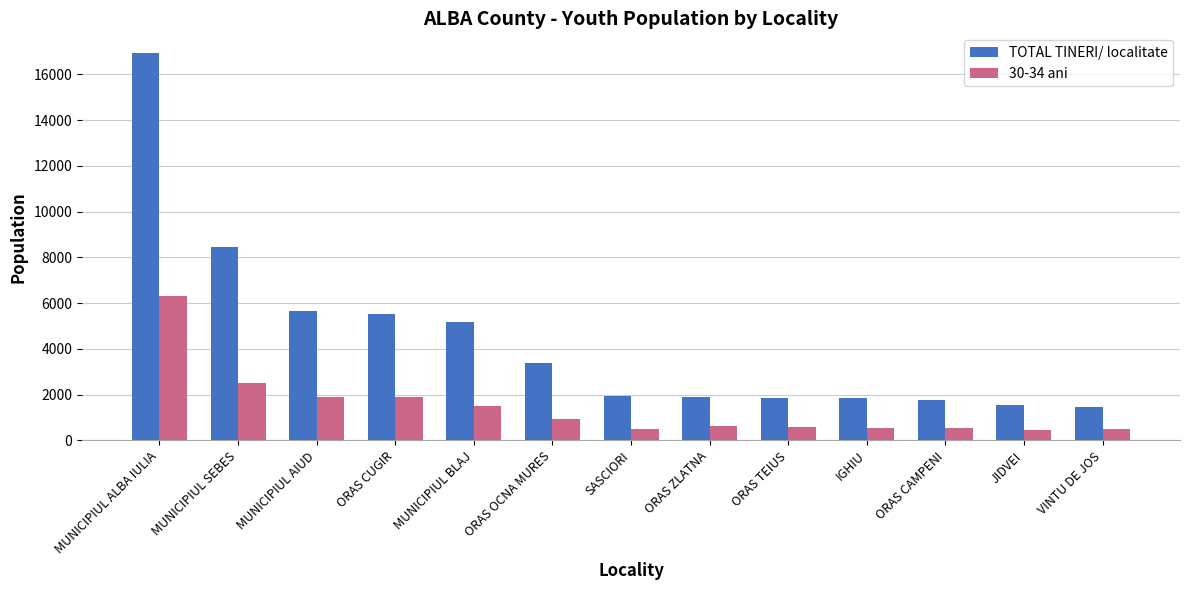

List the series in order of their peak value, lowest first.

30-34 ani, TOTAL TINERI/ localitate